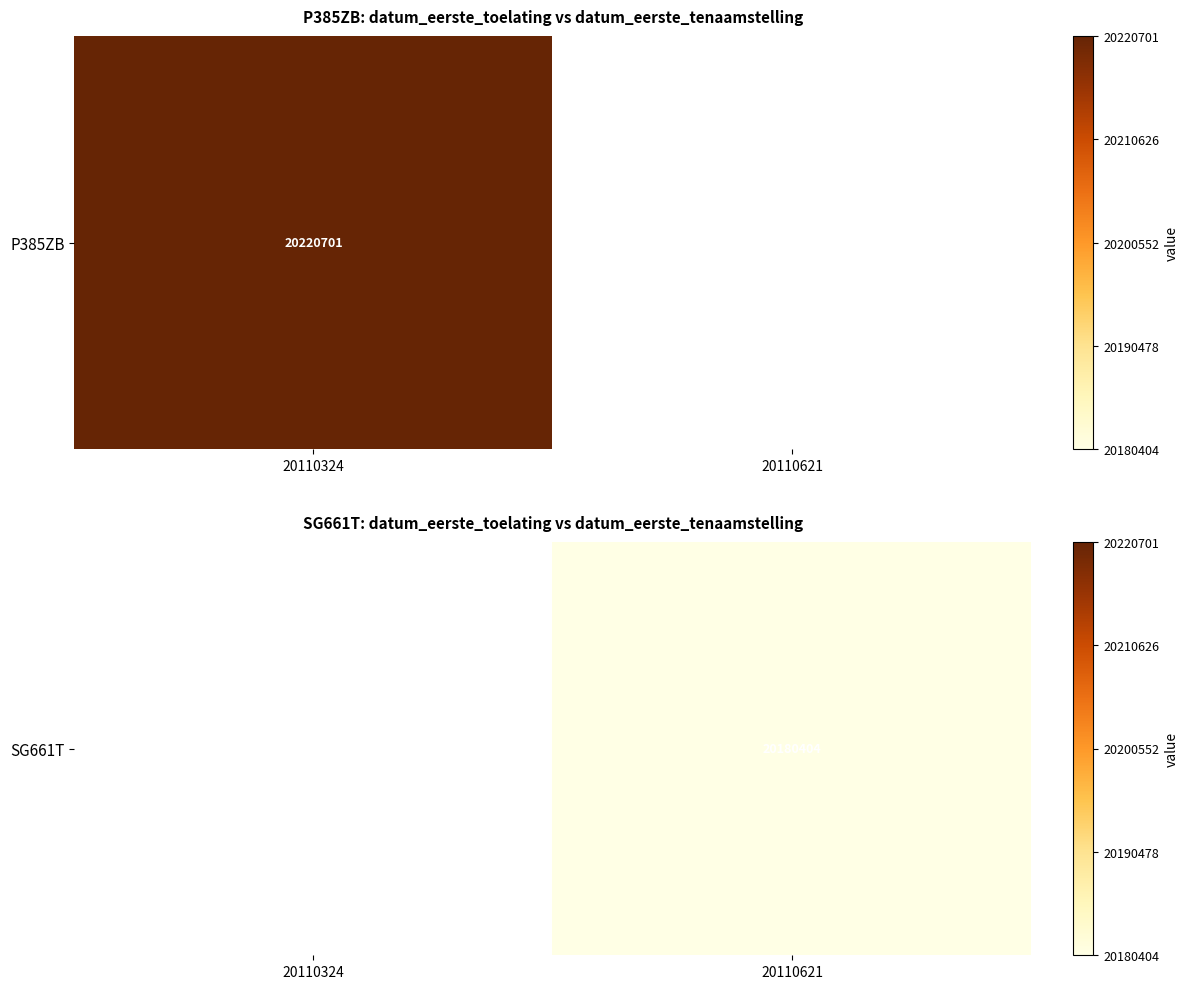

How many data points does each series have?

2